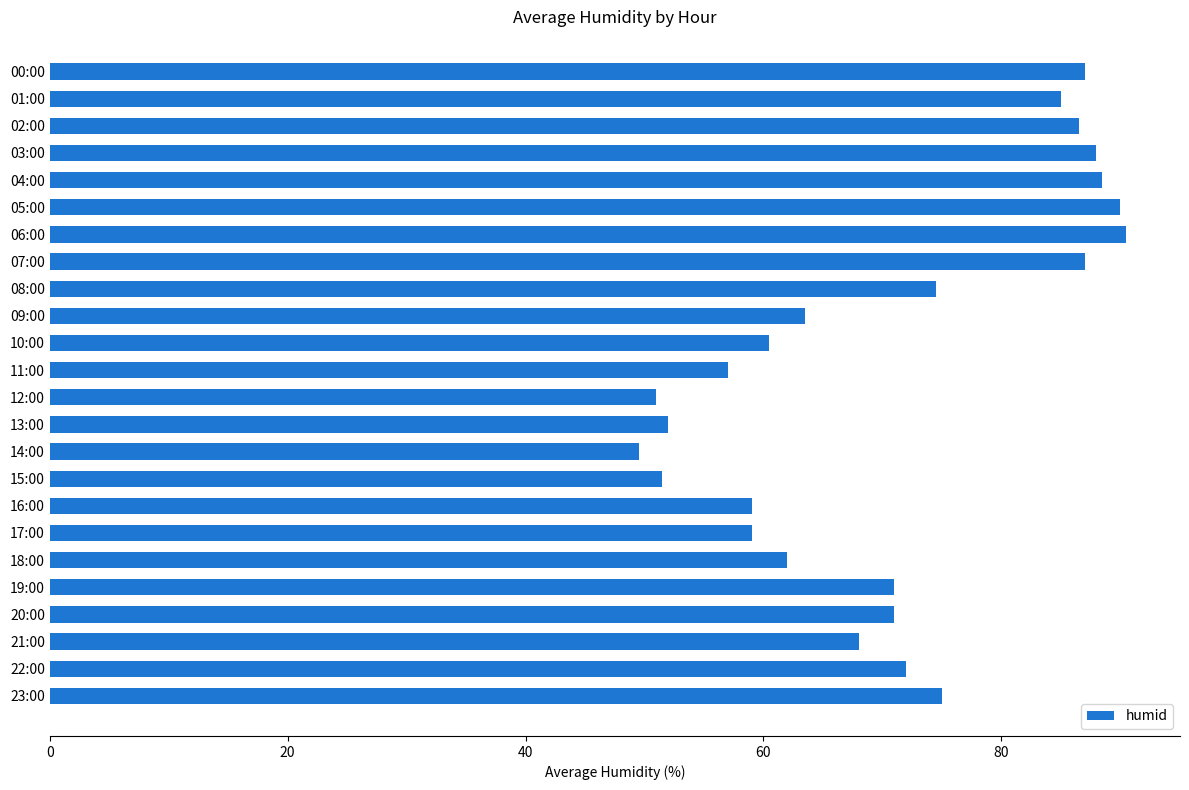

How many categories are shown in the chart?

24